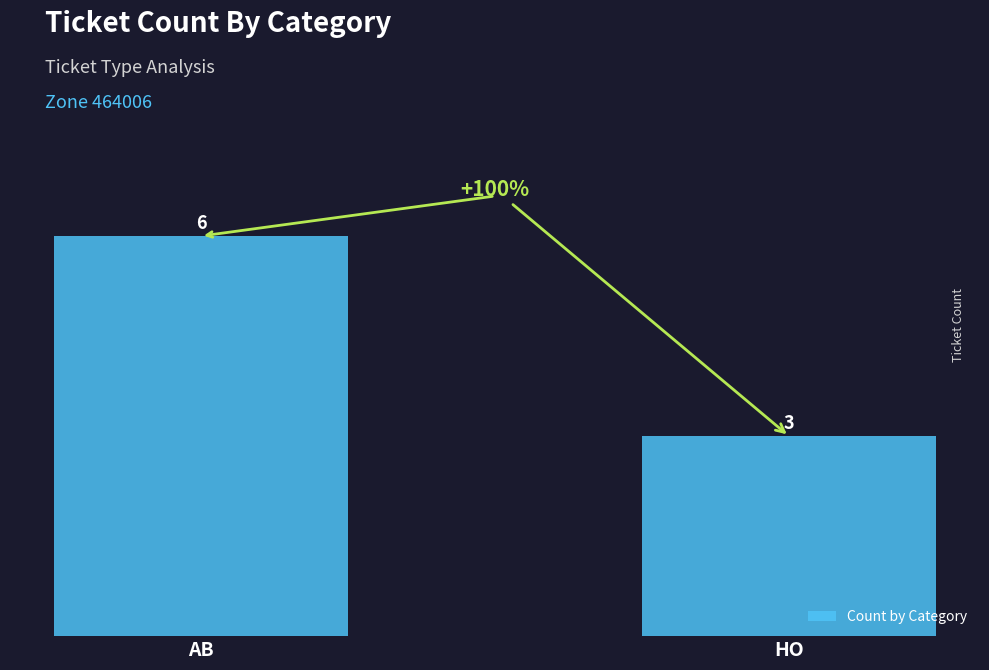

How many bars are there in total?

2